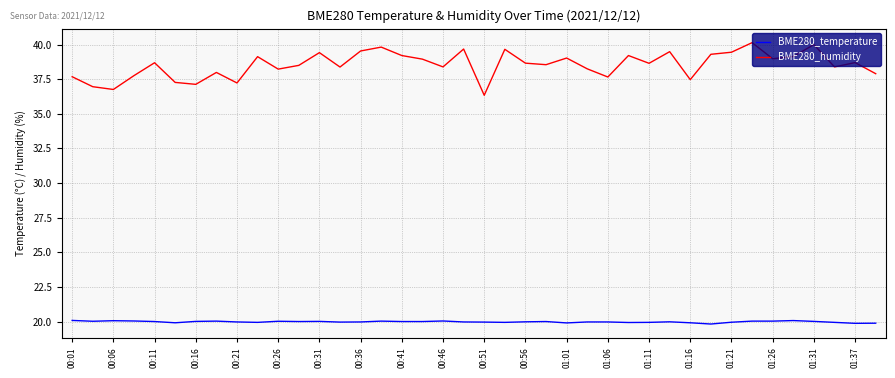

What is the highest value of the BME280_temperature series?

20.1